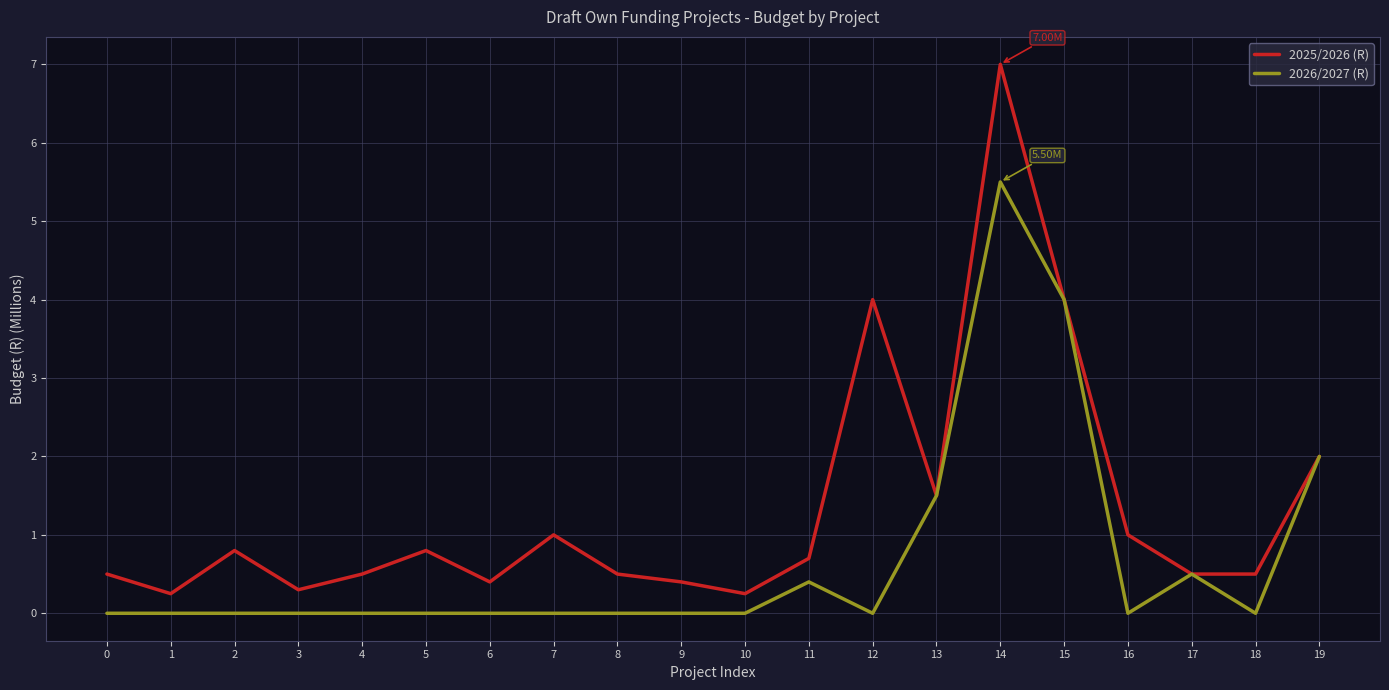

Is it true that 2025/2026 (R) equals 1.3 at 2?

False